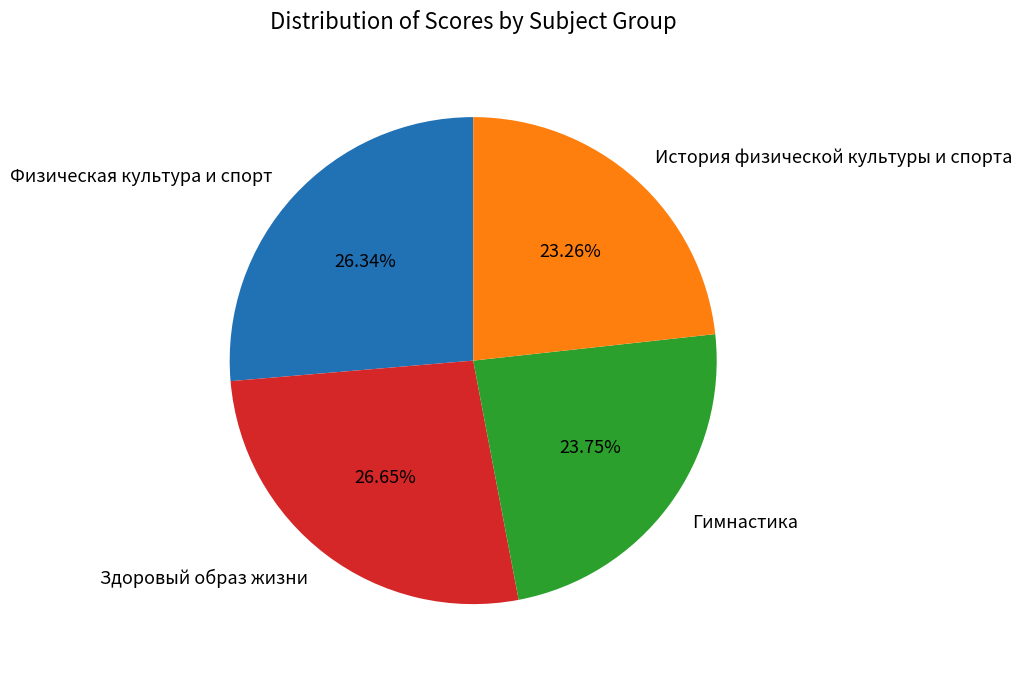

Is the sum of Гимнастика and История физической культуры и спорта greater than half?

No